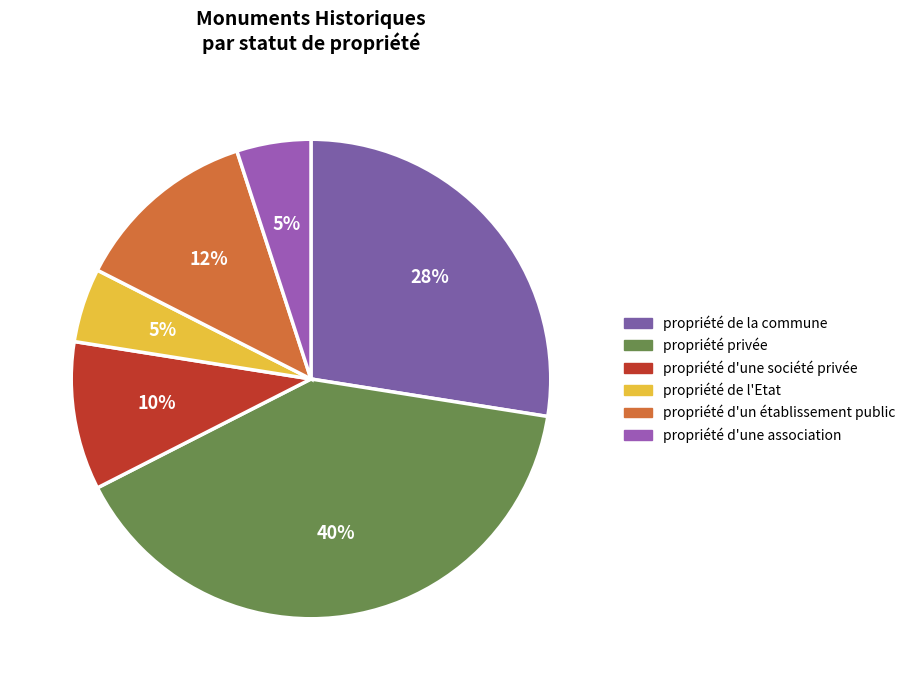

Is there any slice that represents more than half of the pie?

No